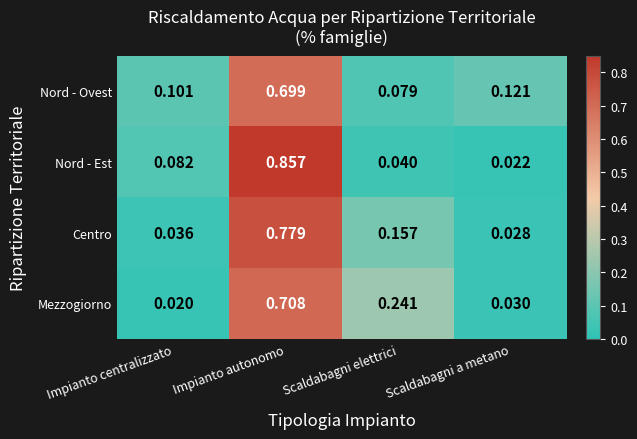

Which series has the largest range (max minus min)?

Nord - Est